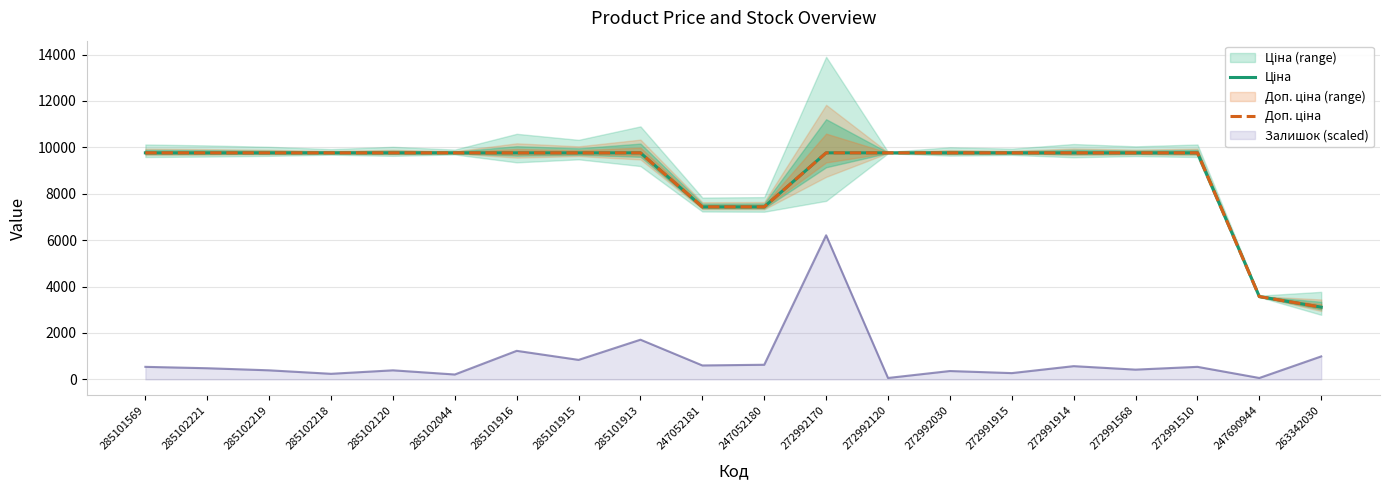

The Залишок (scaled) series shows 1230.0 at 285101916. True or false?

True